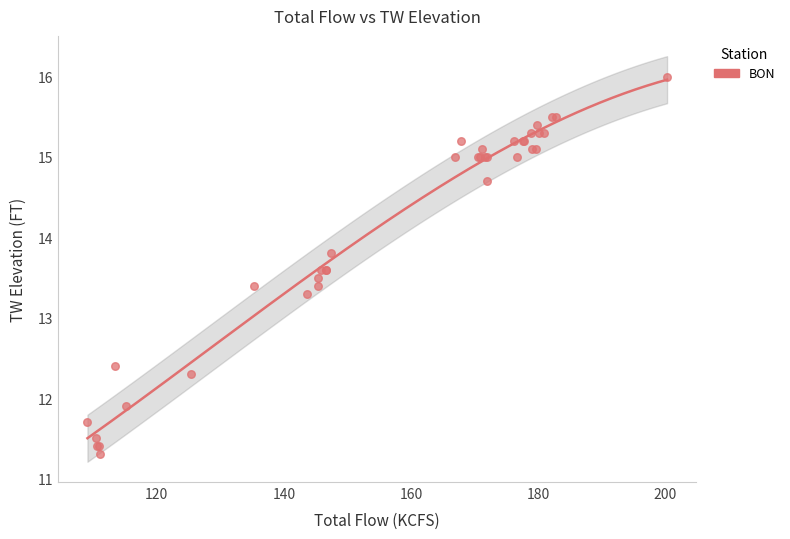

What Y value in the scatter plot is closest to 13?

13.3